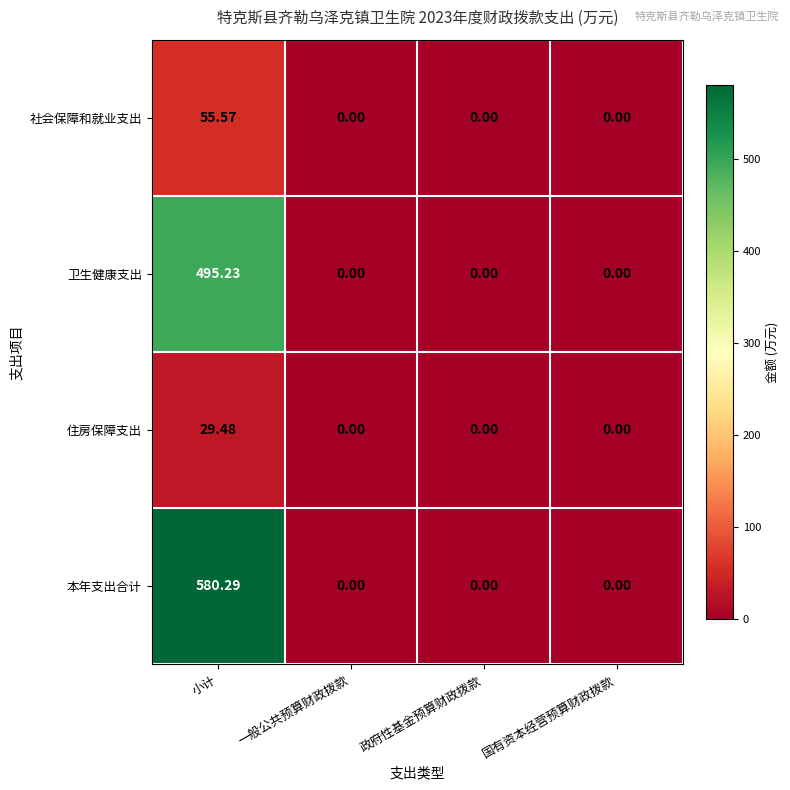

Between 小计 and 政府性基金预算财政拨款, which series saw the biggest shift?

本年支出合计